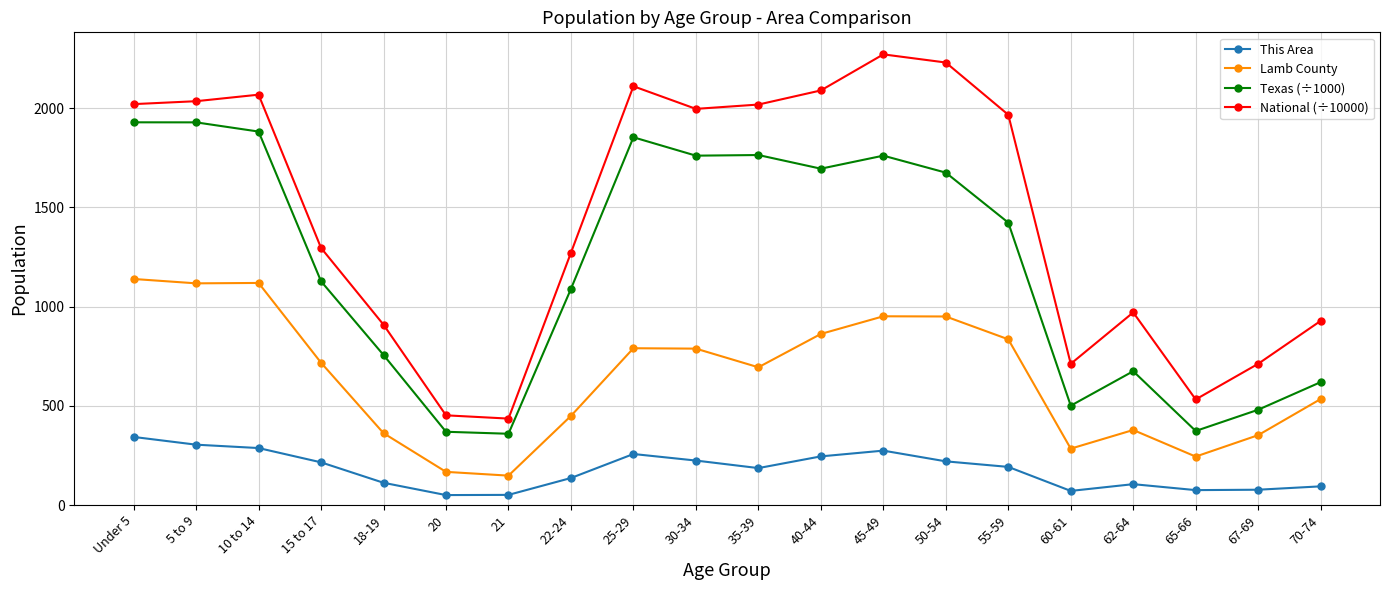

True or false: This Area has more than 2 interior local peaks.

True